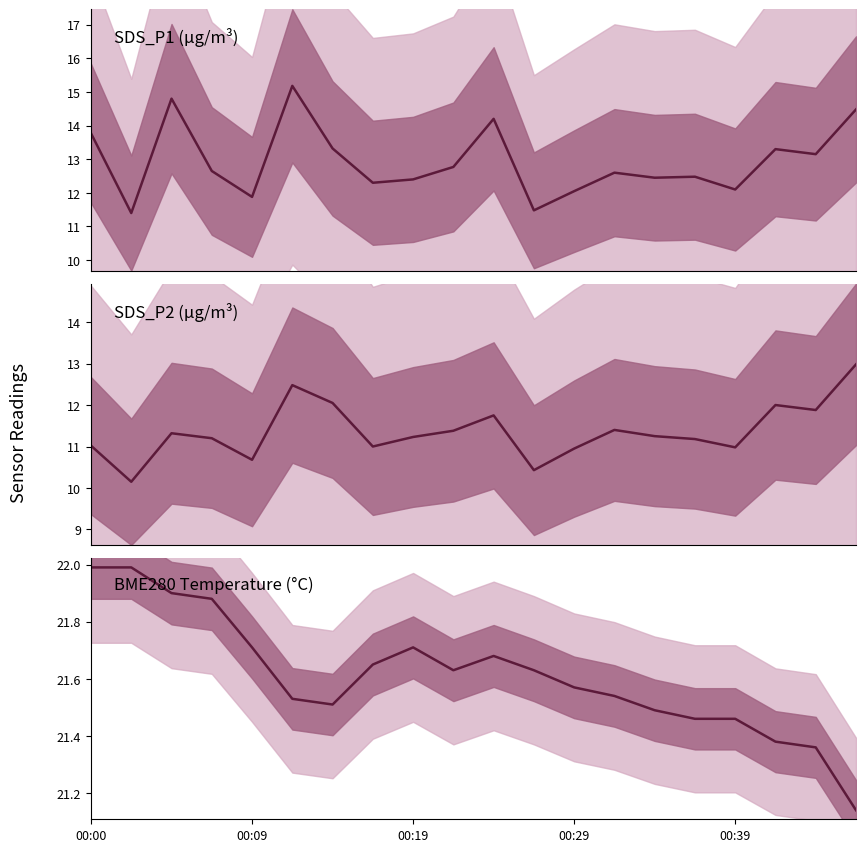

In BME280_temperature, how many points are higher than both neighbors (excluding endpoints)?

2